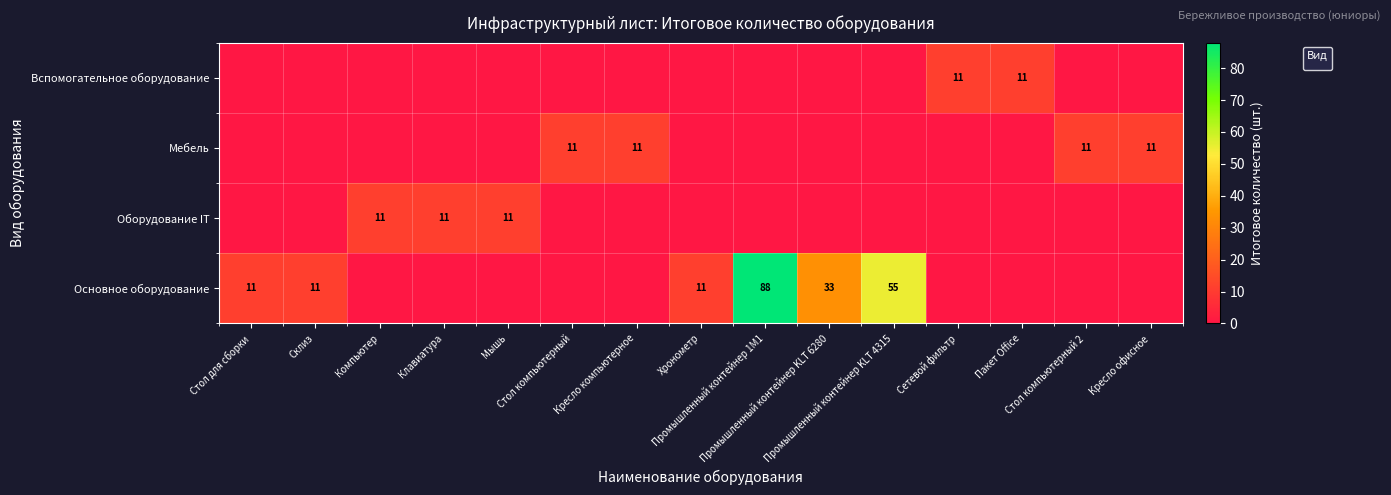

Which has a higher value, Стол для сборки or Компьютер?

Стол для сборки